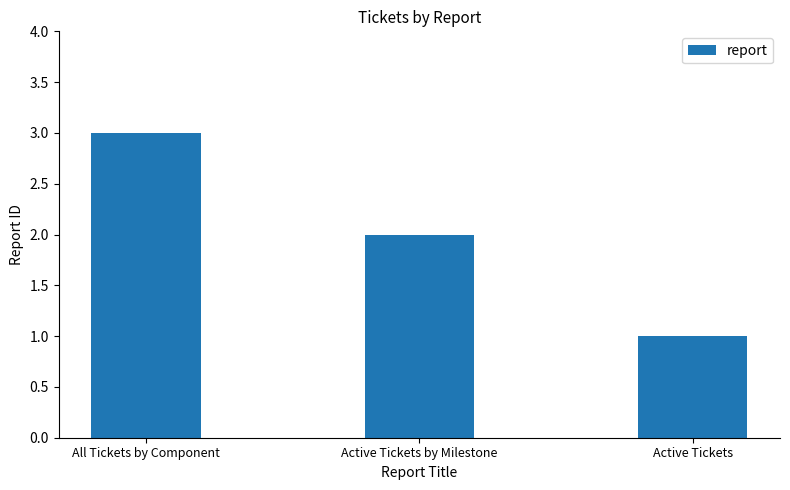

Reading left to right, transcribe all the data shown in this chart.

All Tickets by Component=3	Active Tickets by Milestone=2	Active Tickets=1